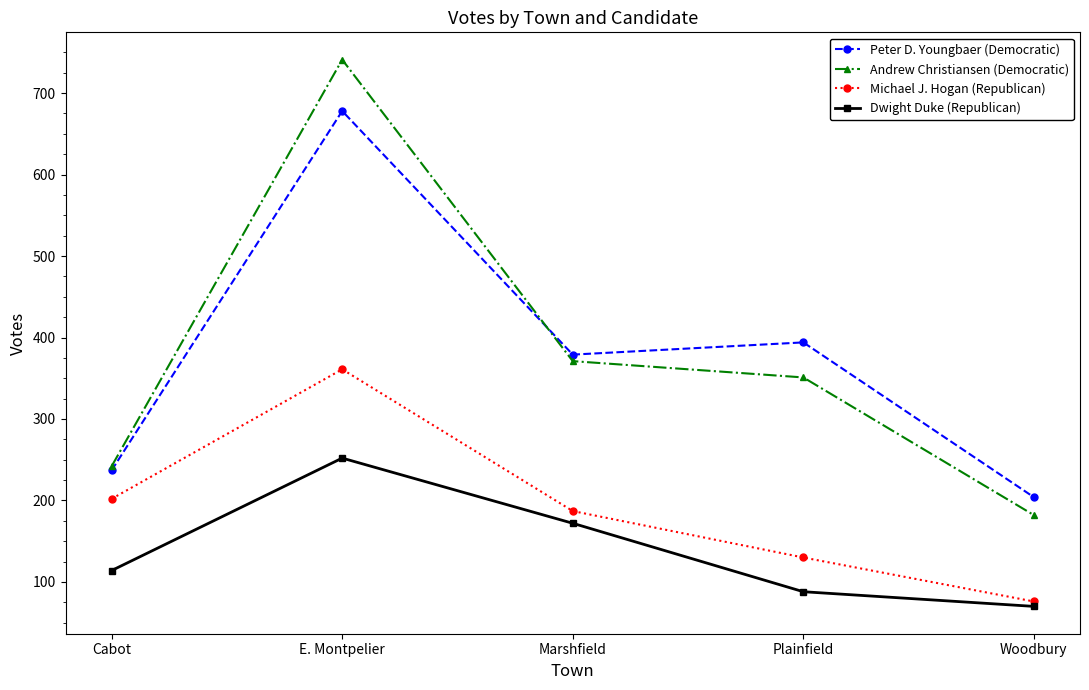

True or false: Michael J. Hogan (Republican) and Peter D. Youngbaer (Democratic) cross at least once.

False